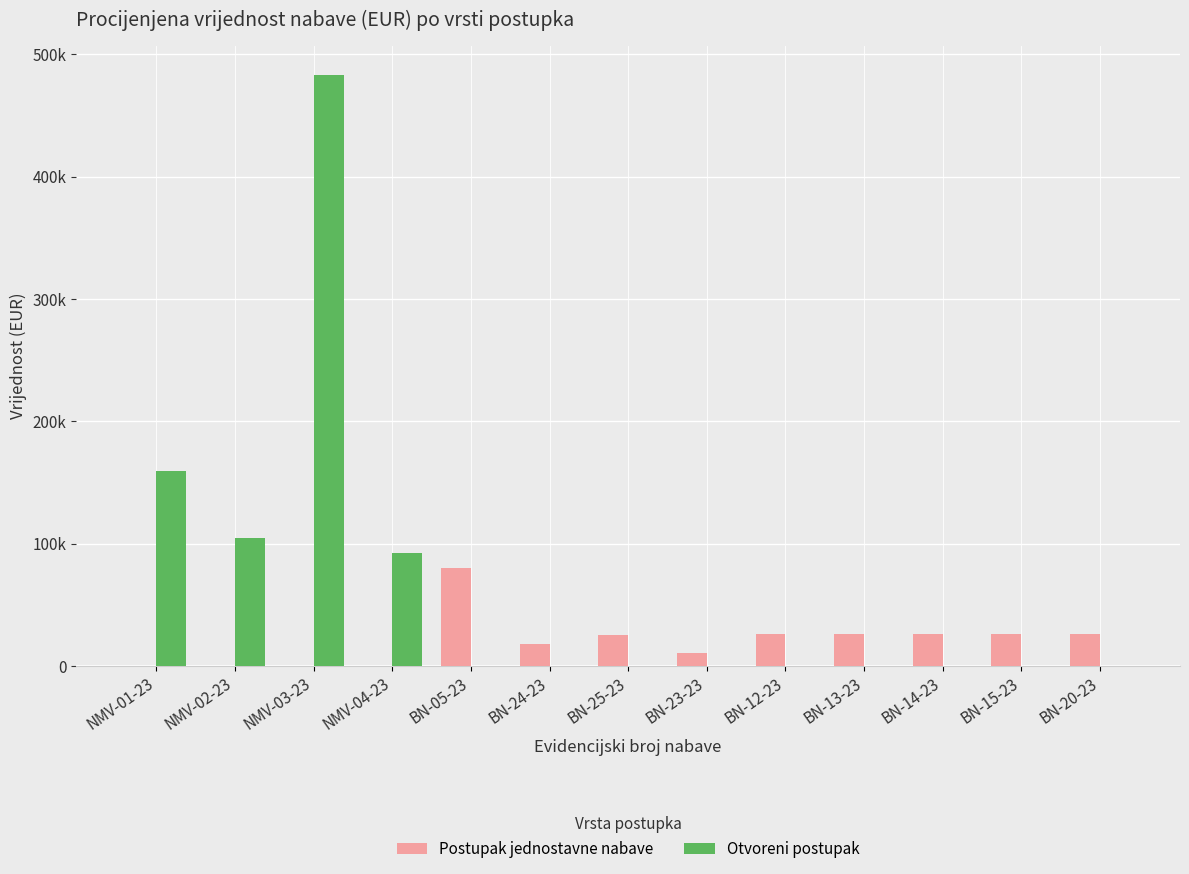

What is the label of the 3rd bar from the left?

NMV-03-23